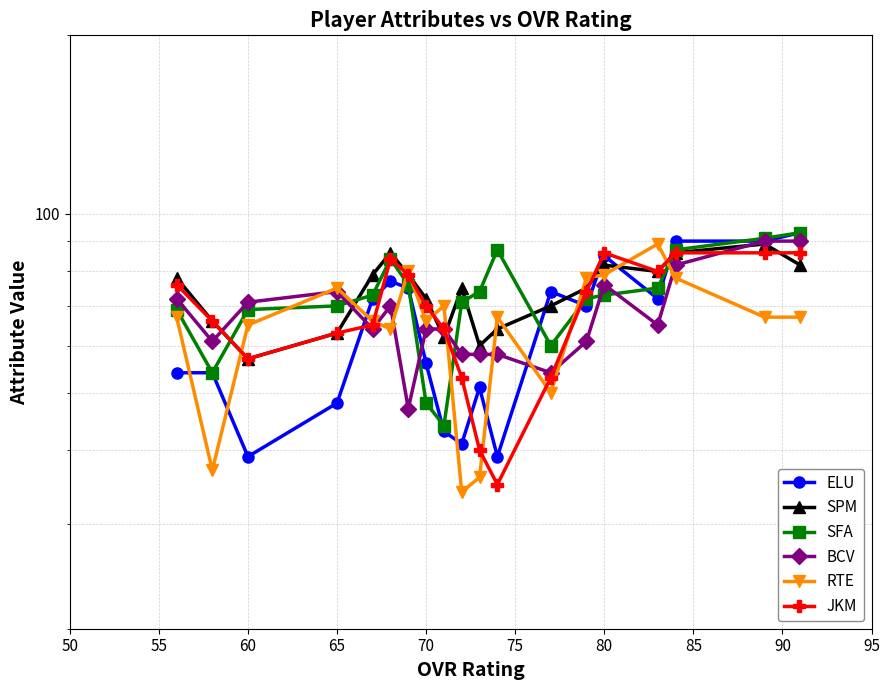

At how many categories does at least one series exceed 66?

18